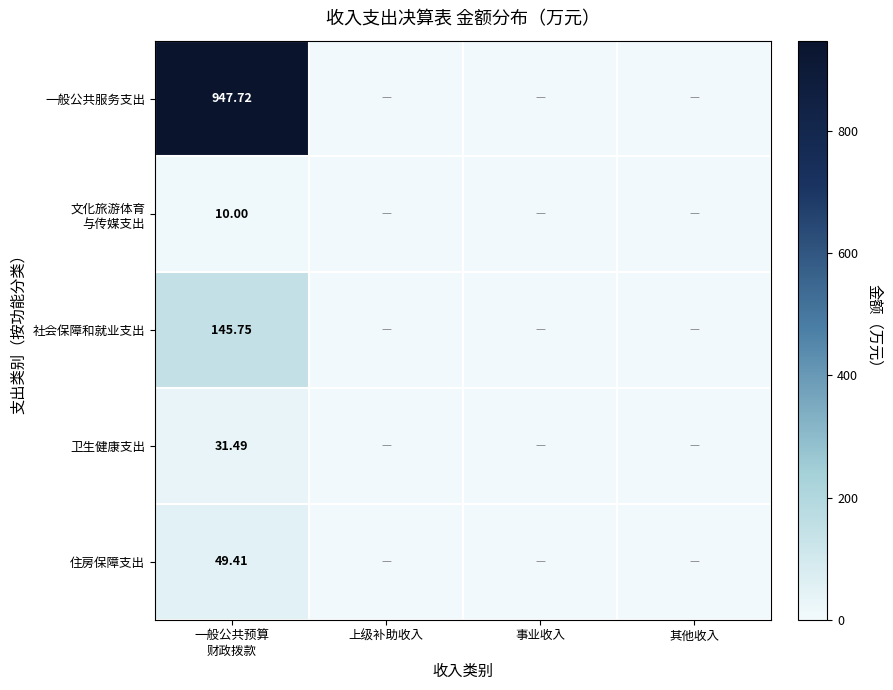

Which series has the widest spread of values?

一般公共服务支出